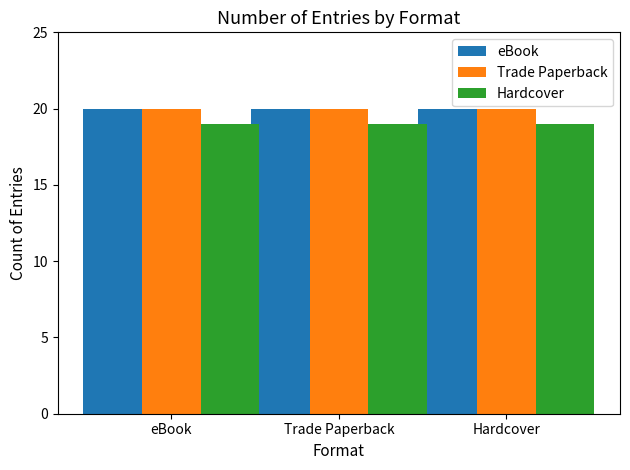

What is the greatest value displayed?

20